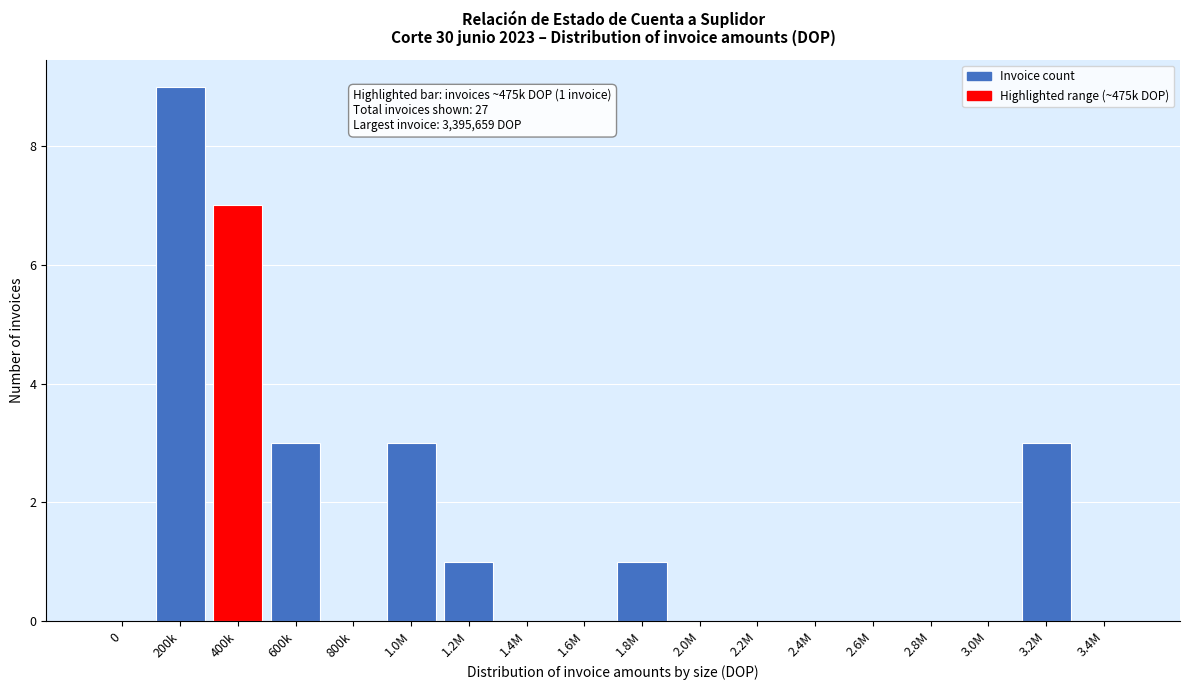

Reading right to left, what are all the values shown in this chart?

3.4M=0	3.2M=3	3.0M=0	2.8M=0	2.6M=0	2.4M=0	2.2M=0	2.0M=0	1.8M=1	1.6M=0	1.4M=0	1.2M=1	1.0M=3	800k=0	600k=3	400k=7	200k=9	0=0